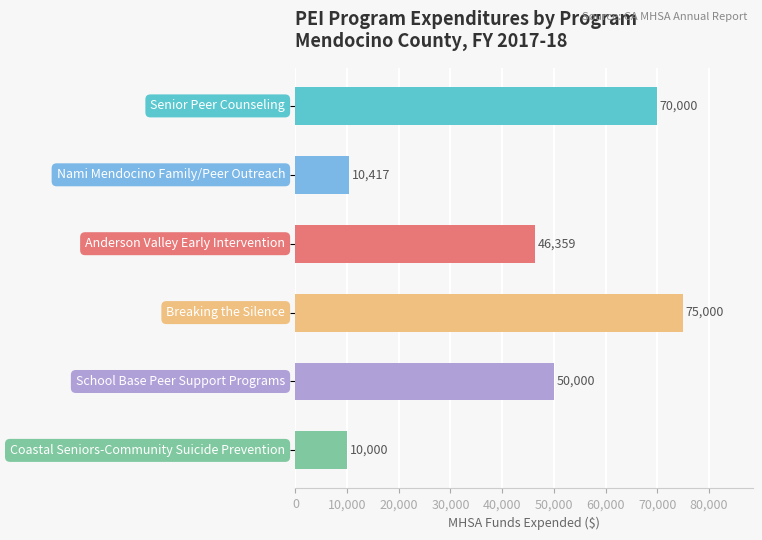

What is the value of the 5th bar from the top?

50000